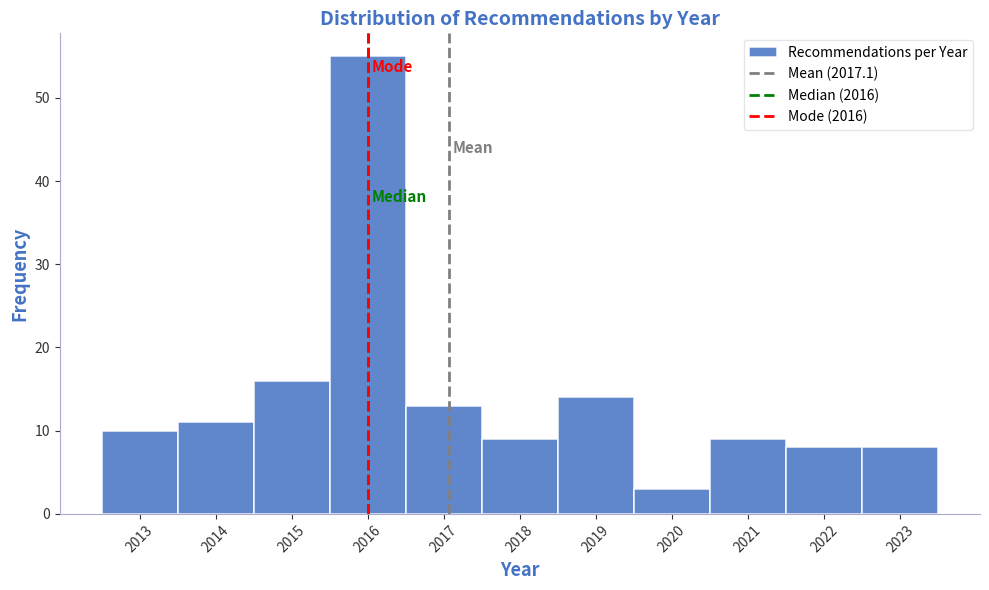

Over which range of the x-axis is the bar tallest?

2015.5 to 2016.5